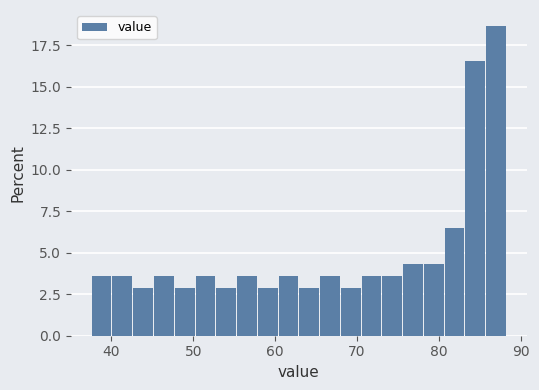

Around what value on the x-axis is the tallest bar? Give the approximate position of its centre, as read against the axis.

87